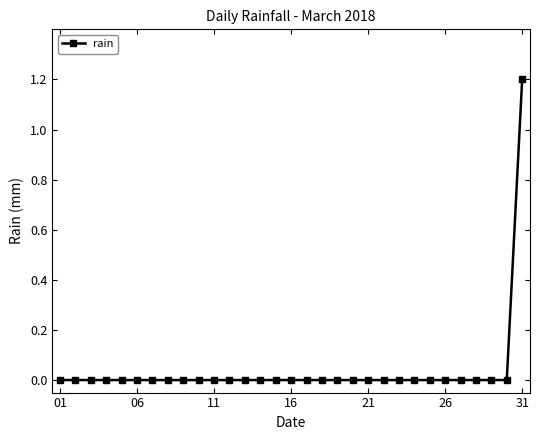

Does the chart display data point markers on the line(s)?

Yes